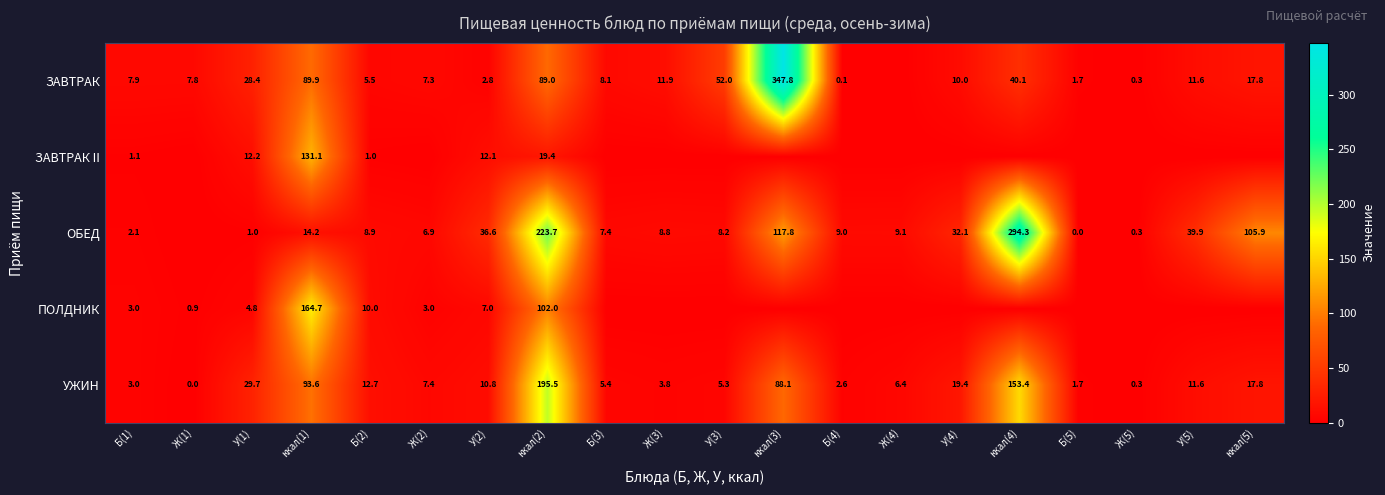

Rank the categories by УЖИН value from highest to lowest.

ккал(2), ккал(4), ккал(1), ккал(3), У(1), У(4), ккал(5), Б(2), У(5), У(2), Ж(2), Ж(4), Б(3), У(3), Ж(3), Б(1), Б(4), Б(5), Ж(5), Ж(1)